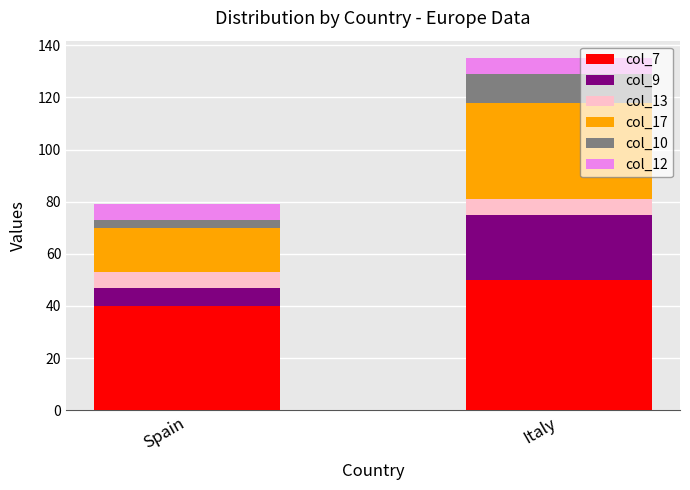

Which category has the highest value in the col_7 series?

Italy